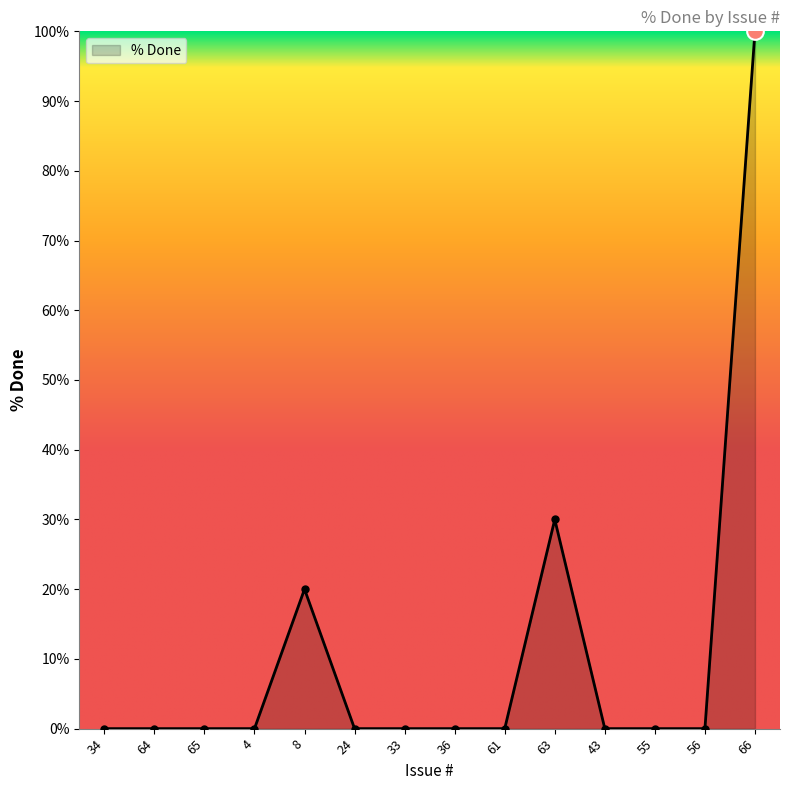

The value at 36 is 0. True or false?

True